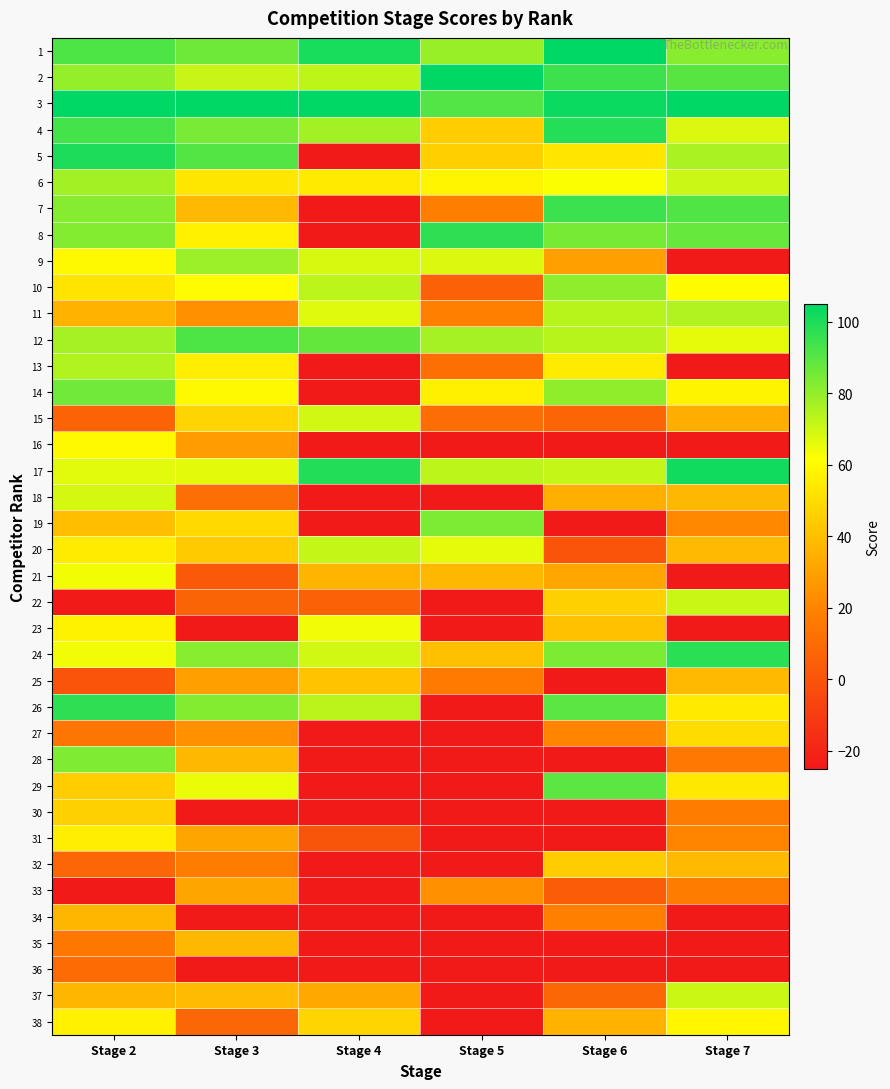

Reading left to right, what are all the values shown in this chart?

1: Stage 2=91.6	Stage 3=86.2	Stage 4=100.9	Stage 5=79.1	Stage 6=105.0	Stage 7=81.7
2: Stage 2=79.8	Stage 3=71.1	Stage 4=72.7	Stage 5=105.0	Stage 6=94.5	Stage 7=89.9
3: Stage 2=105.0	Stage 3=105.0	Stage 4=105.0	Stage 5=91.0	Stage 6=102.9	Stage 7=105.0
4: Stage 2=93.1	Stage 3=84.2	Stage 4=77.5	Stage 5=45.0	Stage 6=98.6	Stage 7=67.8
5: Stage 2=100.1	Stage 3=90.7	Stage 4=-25.0	Stage 5=45.4	Stage 6=53.3	Stage 7=76.0
6: Stage 2=77.4	Stage 3=53.6	Stage 4=54.6	Stage 5=58.4	Stage 6=62.3	Stage 7=70.5
7: Stage 2=82.1	Stage 3=38.1	Stage 4=-25.0	Stage 5=17.9	Stage 6=94.6	Stage 7=91.2
8: Stage 2=82.6	Stage 3=57.0	Stage 4=-25.0	Stage 5=96.7	Stage 6=84.6	Stage 7=87.4
9: Stage 2=59.6	Stage 3=78.5	Stage 4=68.4	Stage 5=67.9	Stage 6=29.6	Stage 7=-25.0
10: Stage 2=52.6	Stage 3=60.4	Stage 4=73.0	Stage 5=6.0	Stage 6=80.6	Stage 7=61.2
11: Stage 2=35.8	Stage 3=24.4	Stage 4=67.0	Stage 5=18.6	Stage 6=74.0	Stage 7=74.9
12: Stage 2=76.8	Stage 3=91.7	Stage 4=87.8	Stage 5=76.6	Stage 6=74.0	Stage 7=65.7
13: Stage 2=74.8	Stage 3=56.0	Stage 4=-25.0	Stage 5=11.8	Stage 6=54.9	Stage 7=-25.0
14: Stage 2=85.9	Stage 3=59.8	Stage 4=-25.0	Stage 5=56.7	Stage 6=80.6	Stage 7=57.8
15: Stage 2=6.7	Stage 3=47.3	Stage 4=69.4	Stage 5=10.6	Stage 6=7.4	Stage 7=34.2
16: Stage 2=59.8	Stage 3=28.6	Stage 4=-25.0	Stage 5=-25.0	Stage 6=-25.0	Stage 7=-25.0
17: Stage 2=66.6	Stage 3=66.3	Stage 4=99.1	Stage 5=72.9	Stage 6=71.5	Stage 7=102.1
18: Stage 2=68.7	Stage 3=11.5	Stage 4=-25.0	Stage 5=-25.0	Stage 6=34.5	Stage 7=37.6
19: Stage 2=39.7	Stage 3=48.9	Stage 4=-25.0	Stage 5=83.8	Stage 6=-25.0	Stage 7=21.4
20: Stage 2=55.2	Stage 3=44.0	Stage 4=71.7	Stage 5=66.0	Stage 6=0.0	Stage 7=38.2
21: Stage 2=63.8	Stage 3=2.4	Stage 4=36.8	Stage 5=37.7	Stage 6=32.0	Stage 7=-25.0
22: Stage 2=-25.0	Stage 3=6.3	Stage 4=5.9	Stage 5=-25.0	Stage 6=46.1	Stage 7=70.9
23: Stage 2=57.4	Stage 3=-25.0	Stage 4=63.9	Stage 5=-25.0	Stage 6=40.6	Stage 7=-25.0
24: Stage 2=64.1	Stage 3=81.7	Stage 4=69.3	Stage 5=40.5	Stage 6=83.7	Stage 7=97.5
25: Stage 2=0.0	Stage 3=29.3	Stage 4=41.4	Stage 5=16.7	Stage 6=-25.0	Stage 7=38.3
26: Stage 2=97.1	Stage 3=82.6	Stage 4=73.1	Stage 5=-25.0	Stage 6=89.4	Stage 7=54.7
27: Stage 2=13.9	Stage 3=24.1	Stage 4=-25.0	Stage 5=-25.0	Stage 6=20.0	Stage 7=49.8
28: Stage 2=83.4	Stage 3=37.9	Stage 4=-25.0	Stage 5=-25.0	Stage 6=-25.0	Stage 7=15.8
29: Stage 2=44.7	Stage 3=65.0	Stage 4=-25.0	Stage 5=-25.0	Stage 6=89.4	Stage 7=54.2
30: Stage 2=46.1	Stage 3=-25.0	Stage 4=-25.0	Stage 5=-25.0	Stage 6=-25.0	Stage 7=17.6
31: Stage 2=56.2	Stage 3=31.3	Stage 4=0.8	Stage 5=-25.0	Stage 6=-25.0	Stage 7=20.5
32: Stage 2=7.8	Stage 3=17.4	Stage 4=-25.0	Stage 5=-25.0	Stage 6=44.4	Stage 7=38.4
33: Stage 2=-25.0	Stage 3=31.2	Stage 4=-25.0	Stage 5=24.6	Stage 6=4.0	Stage 7=17.3
34: Stage 2=37.0	Stage 3=-25.0	Stage 4=-25.0	Stage 5=-25.0	Stage 6=18.7	Stage 7=-25.0
35: Stage 2=15.5	Stage 3=37.8	Stage 4=-25.0	Stage 5=-25.0	Stage 6=-25.0	Stage 7=-25.0
36: Stage 2=10.0	Stage 3=-25.0	Stage 4=-25.0	Stage 5=-25.0	Stage 6=-25.0	Stage 7=-25.0
37: Stage 2=37.0	Stage 3=39.1	Stage 4=32.8	Stage 5=-25.0	Stage 6=8.4	Stage 7=70.4
38: Stage 2=57.2	Stage 3=7.5	Stage 4=47.5	Stage 5=-25.0	Stage 6=35.5	Stage 7=58.7